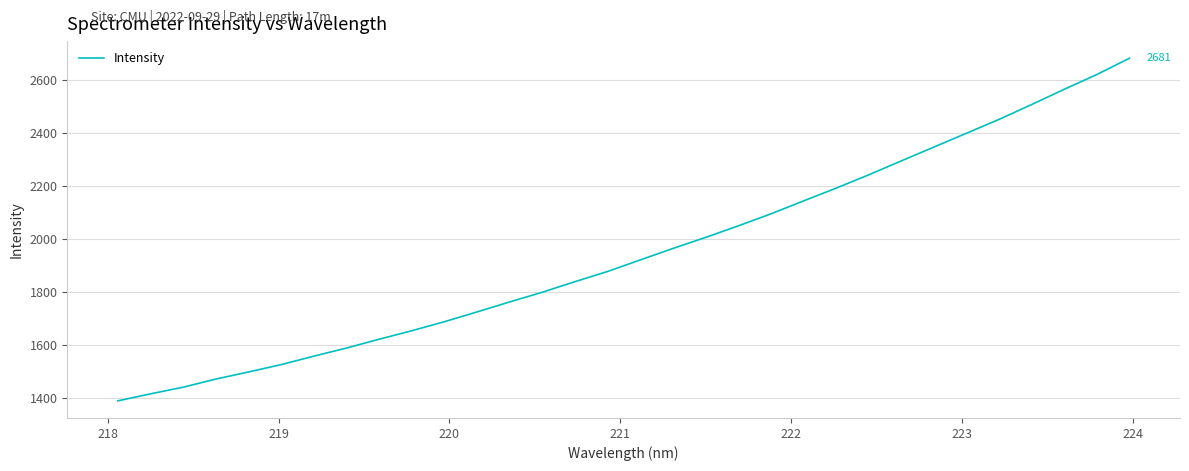

What is the maximum value shown in the chart?

2681.2